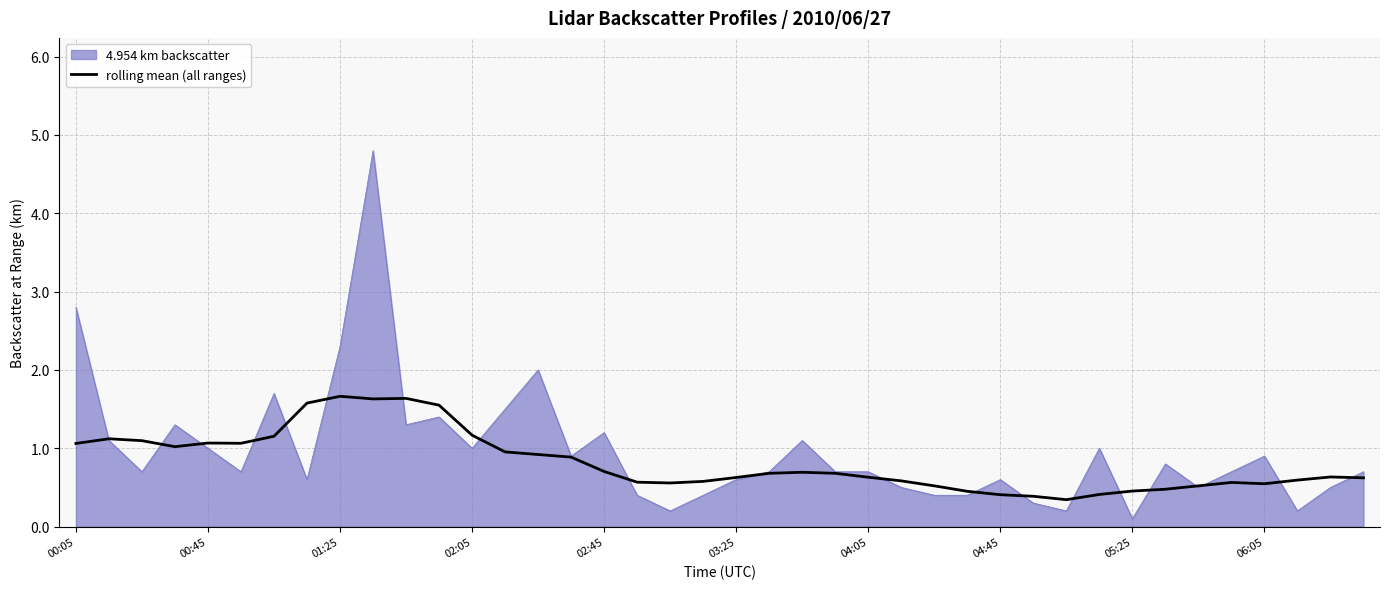

Which series has the widest spread of values?

4.954 km backscatter